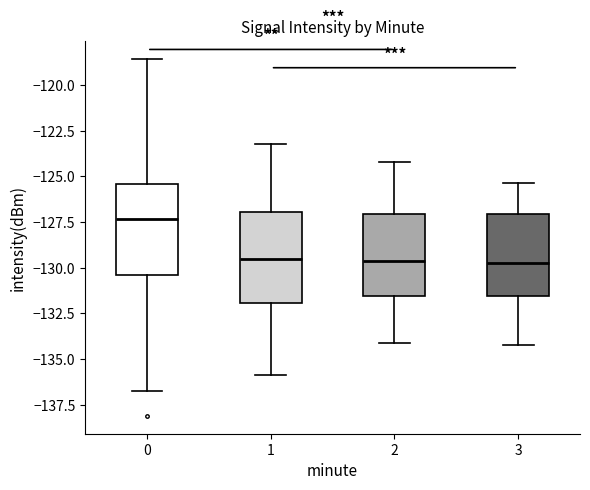

Where is the lower edge of the box at x = 1 on the y-axis? The values are not printed on the chart, so give them approximately, as read against the axis.

-132.0